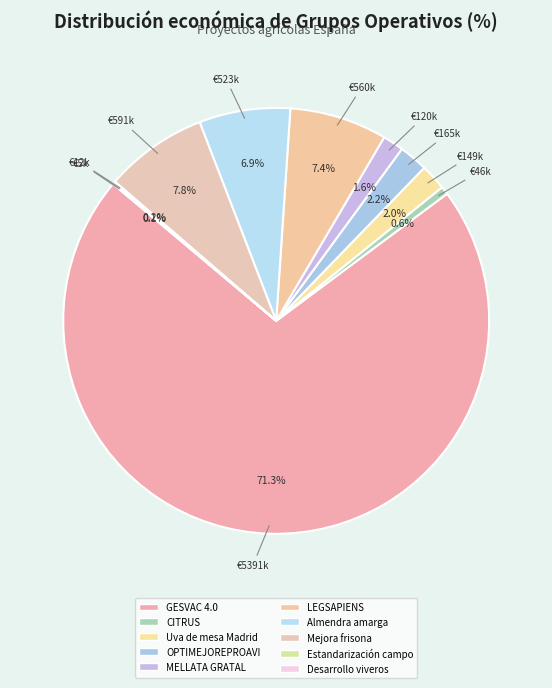

Does GESVAC 4.0 represent more than half of the total?

Yes